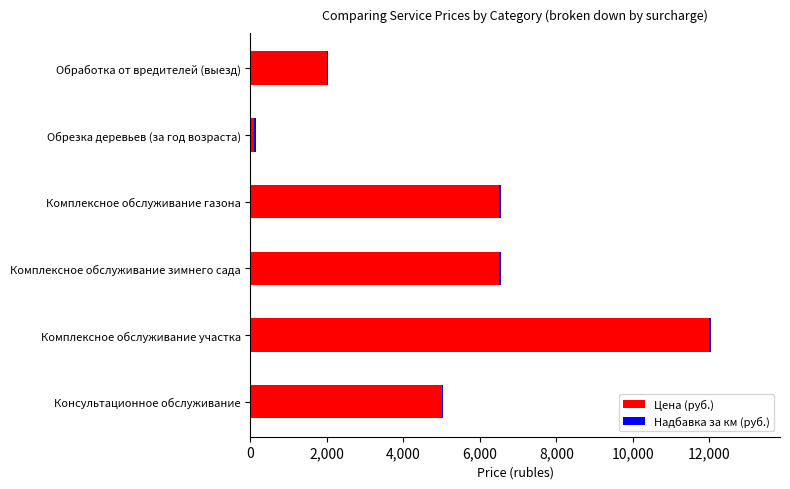

At which category is the sum across all series the highest?

Комплексное обслуживание участка